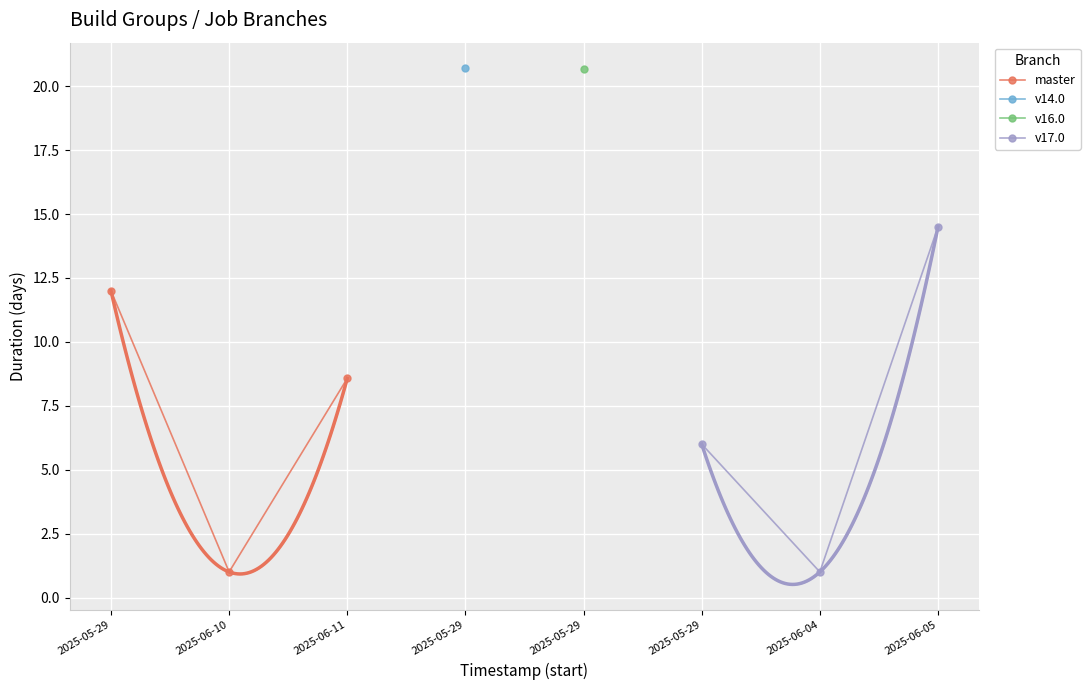

Is it true that master equals 19.3 at 2025-05-29?

False